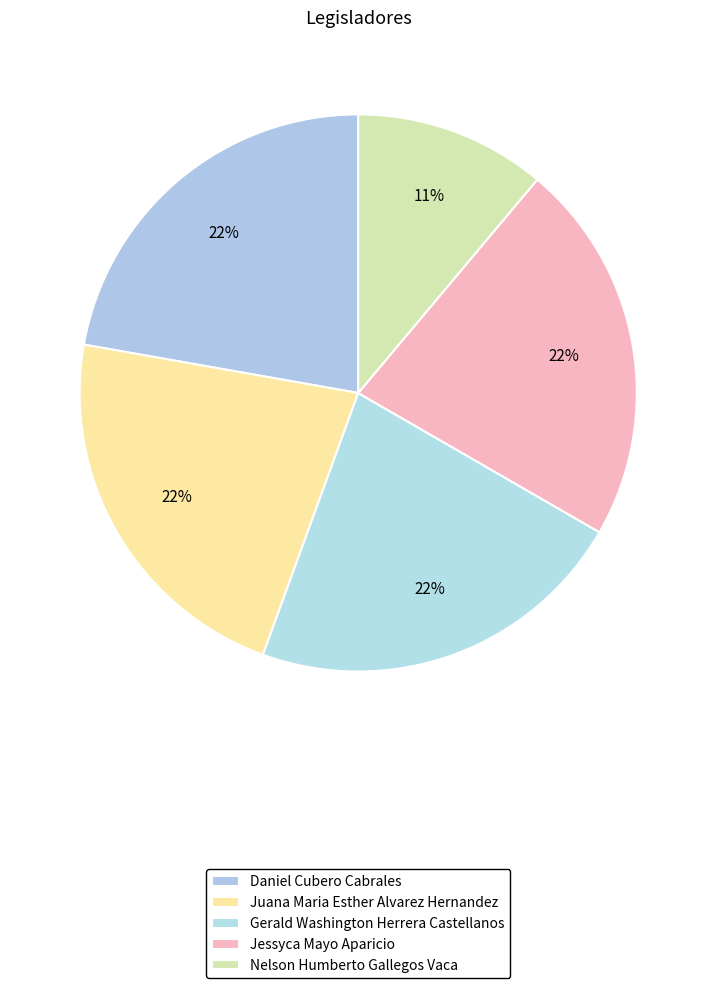

How many segments does this pie chart have?

5